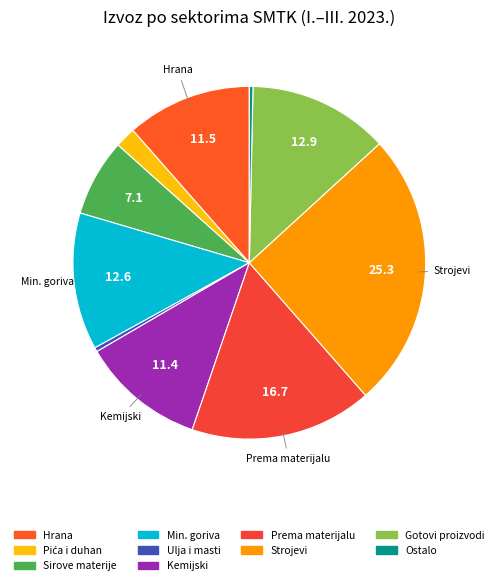

How many slices are in this pie chart?

10